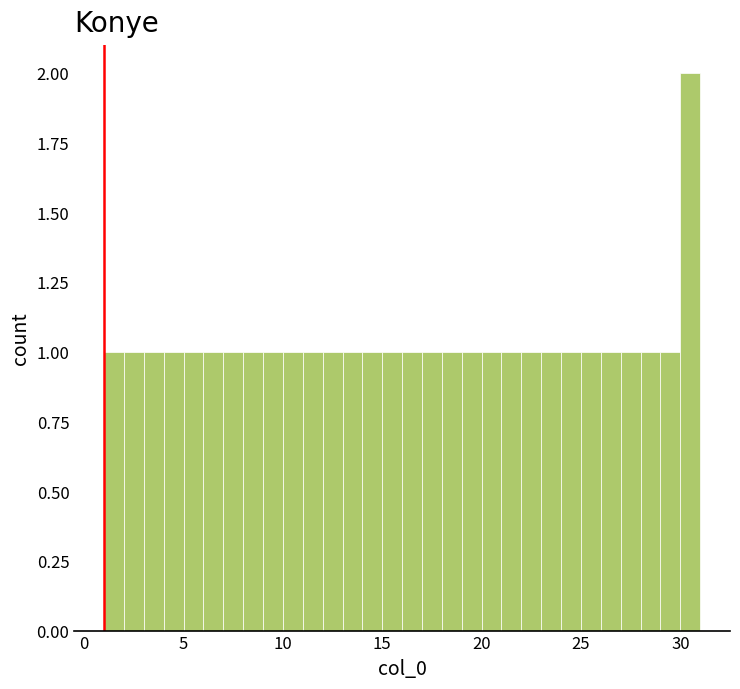

Around what value on the x-axis is the tallest bar? Give the approximate position of its centre, as read against the axis.

30.5